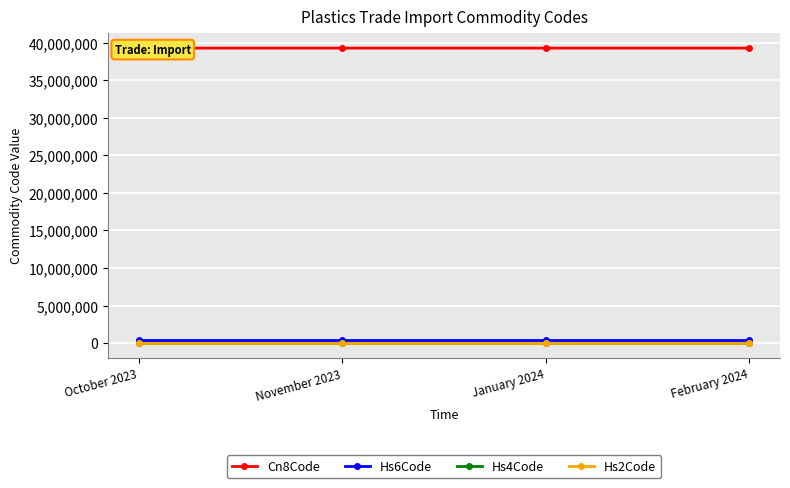

Is it true that Hs2Code equals 25 at January 2024?

False